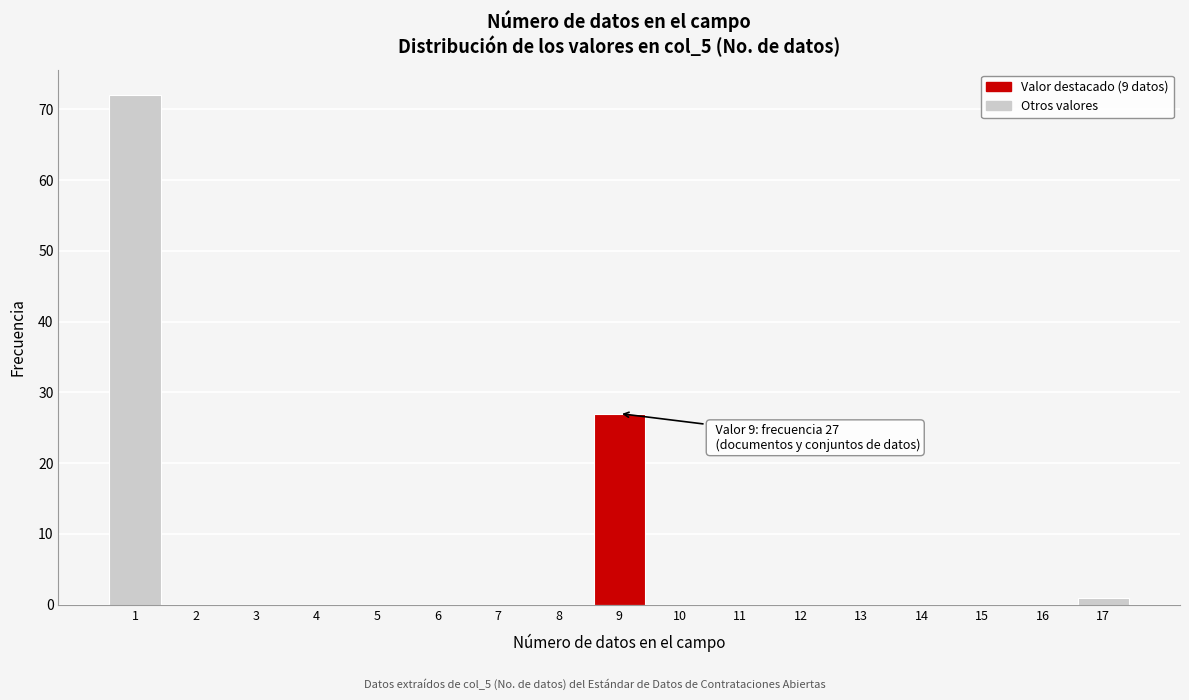

Reading left to right, list all the values displayed in this chart.

1=72	2=0	3=0	4=0	5=0	6=0	7=0	8=0	9=27	10=0	11=0	12=0	13=0	14=0	15=0	16=0	17=1